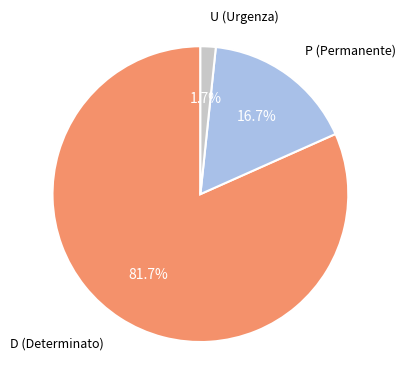

Does any single category account for the majority?

Yes